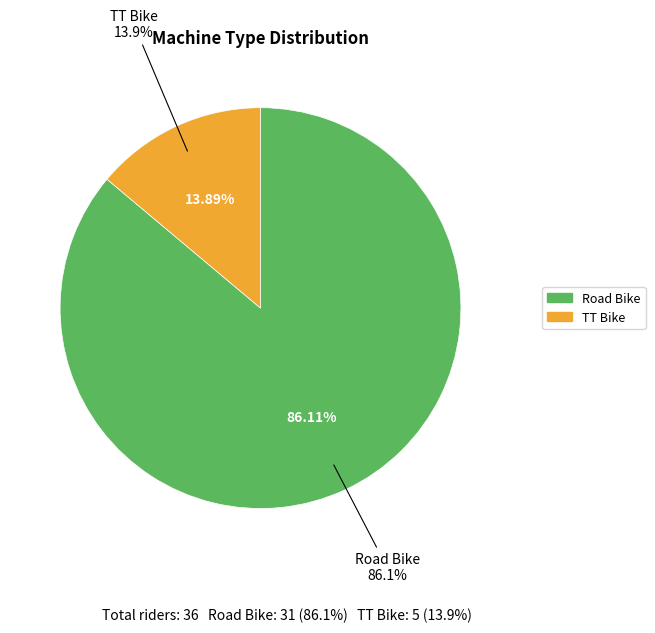

Is there any slice that represents more than half of the pie?

Yes